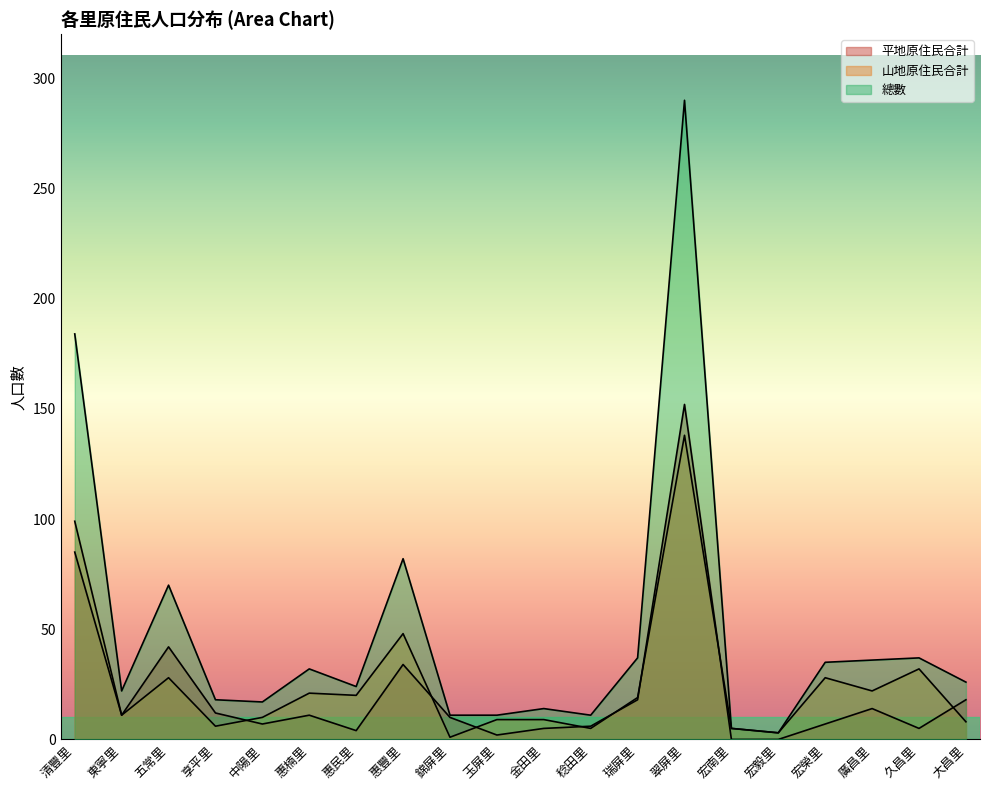

At which category does 總數 reach its first local valley?

東寧里